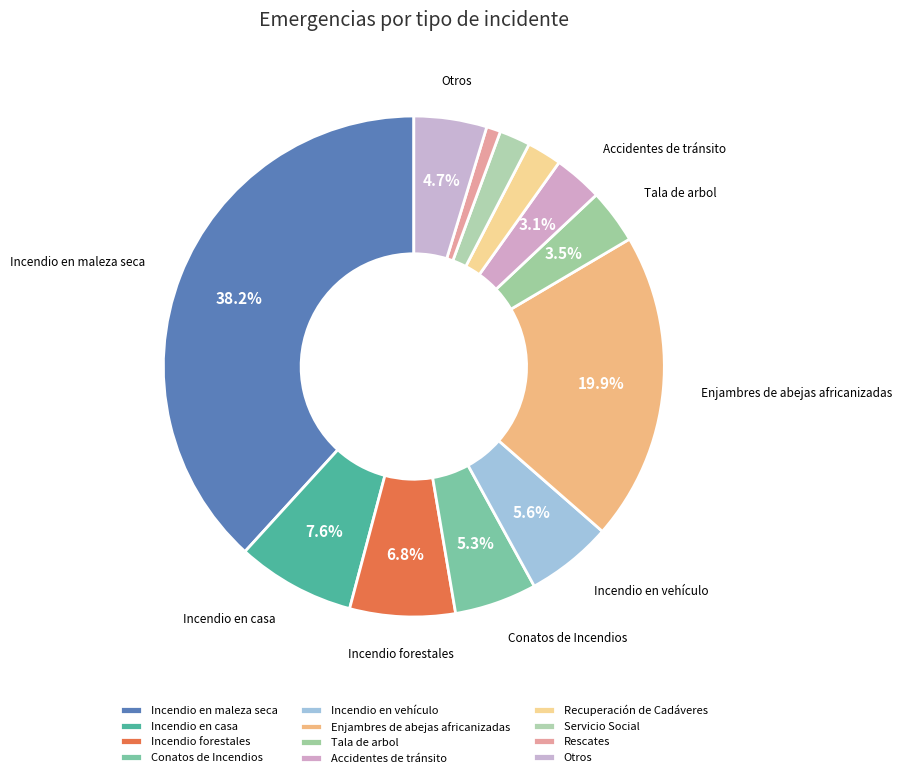

Does Enjambres de abejas africanizadas account for over 50% of the chart?

No